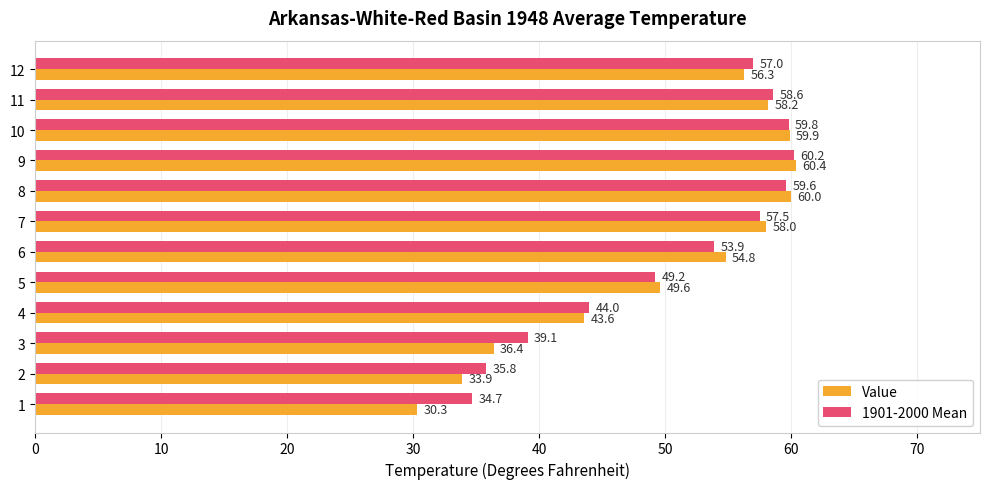

Which series has the largest total across all categories?

1901-2000 Mean